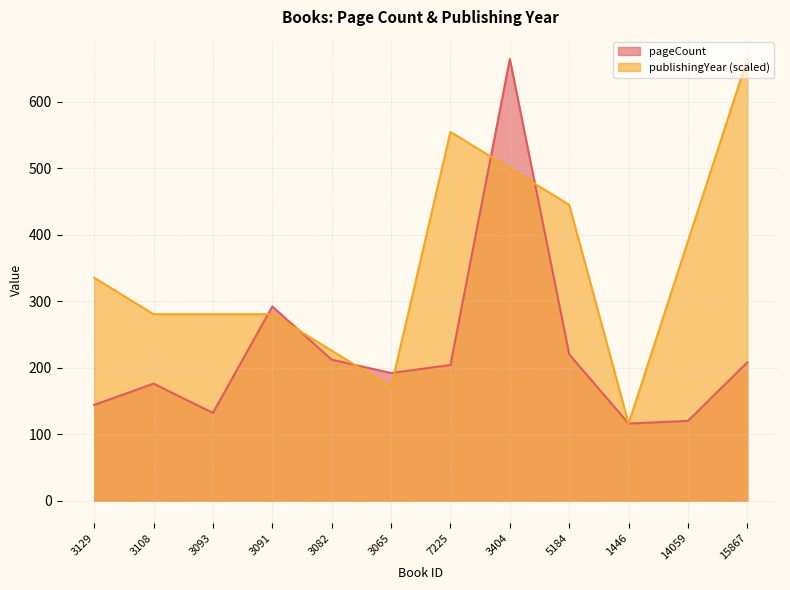

Between 5184 and 3093, which is larger?

5184